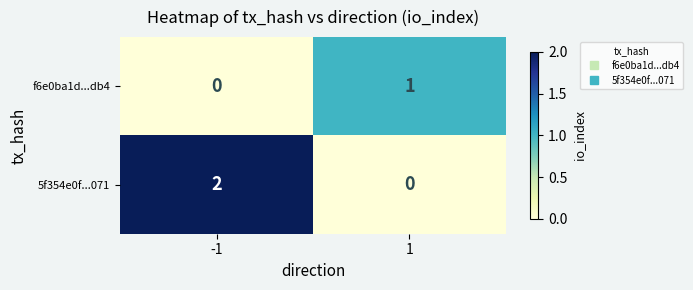

True or false: f6e0ba1d...db4 has a value of -1 at -1.

False